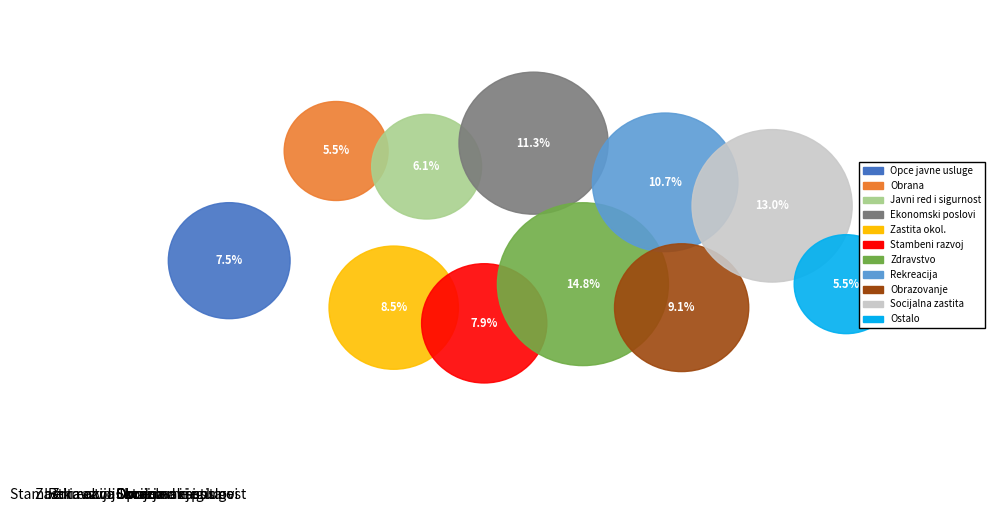

How many segments does this pie chart have?

11